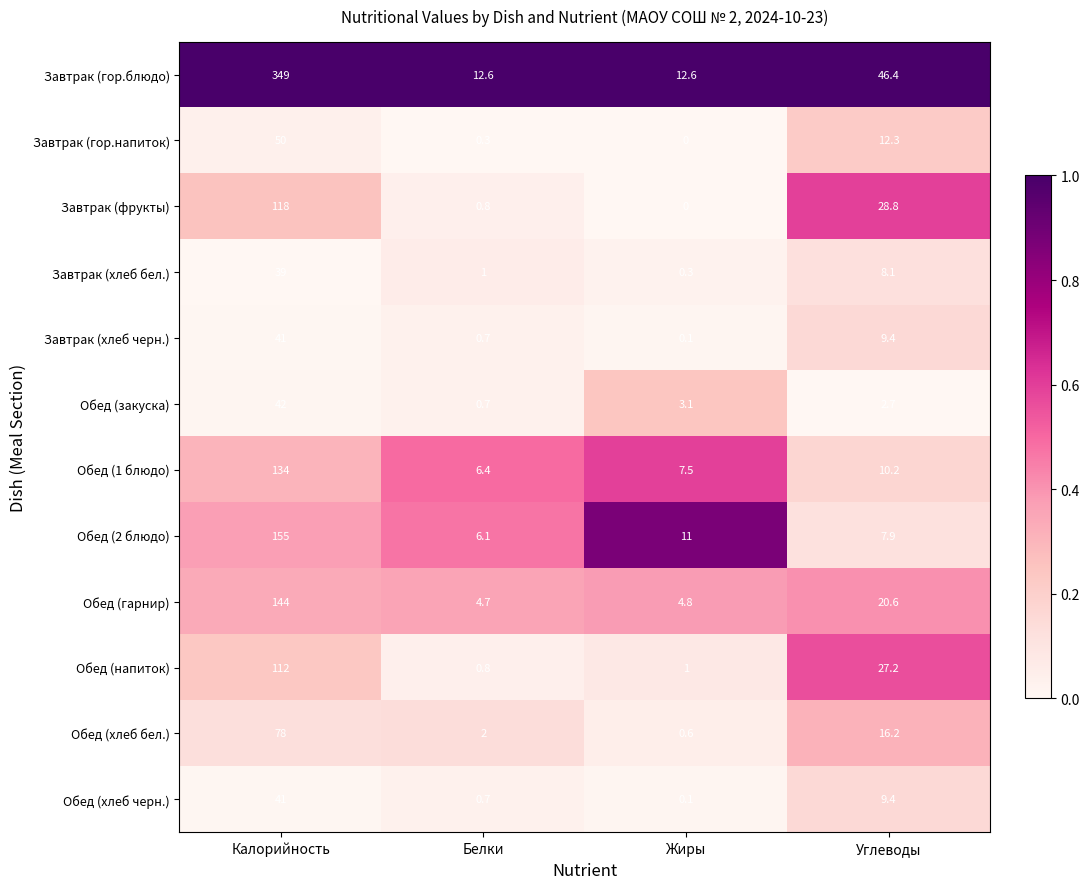

Is it true that Обед (гарнир) equals 7.1 at Белки?

False